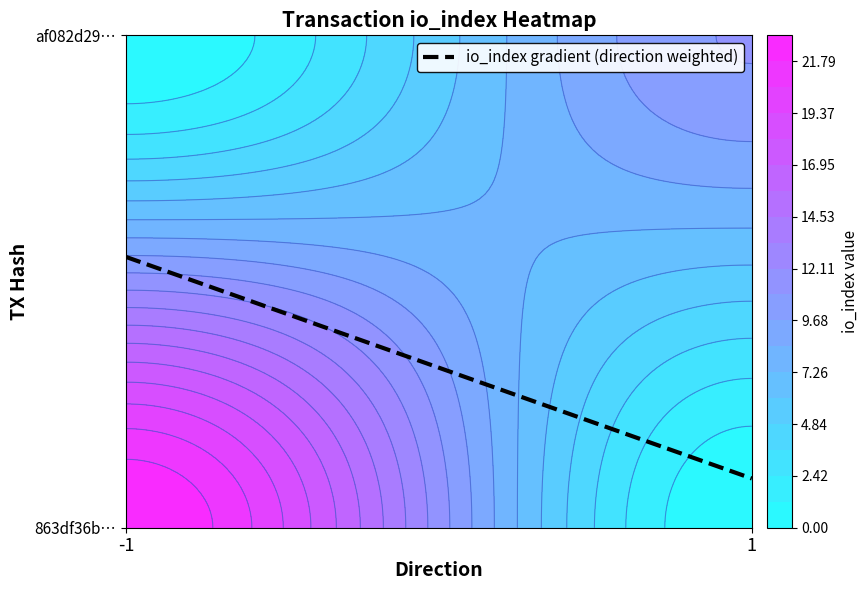

What is the sum of all 863df36ba72eacf7fa706b927b149fcadae6f23 values?

22